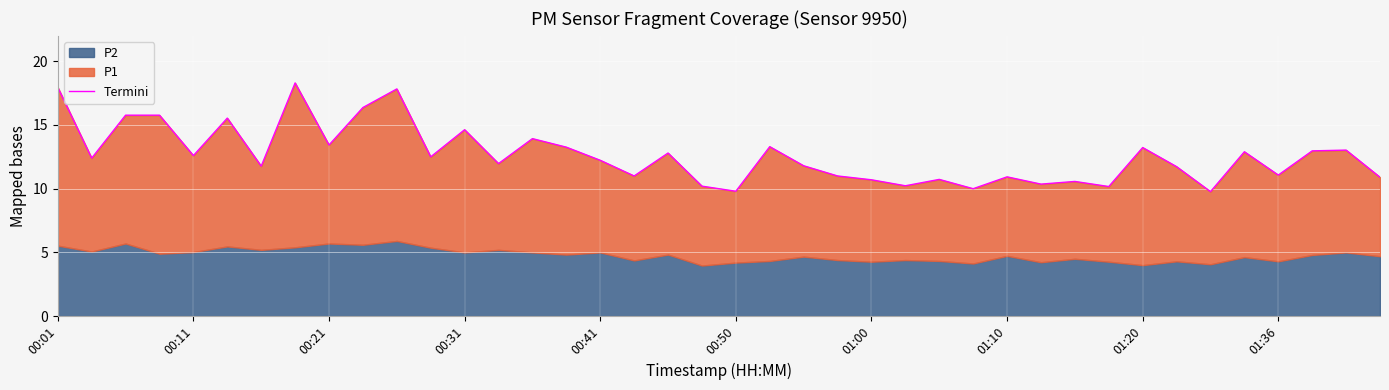

What is the maximum value shown in the chart?

18.3